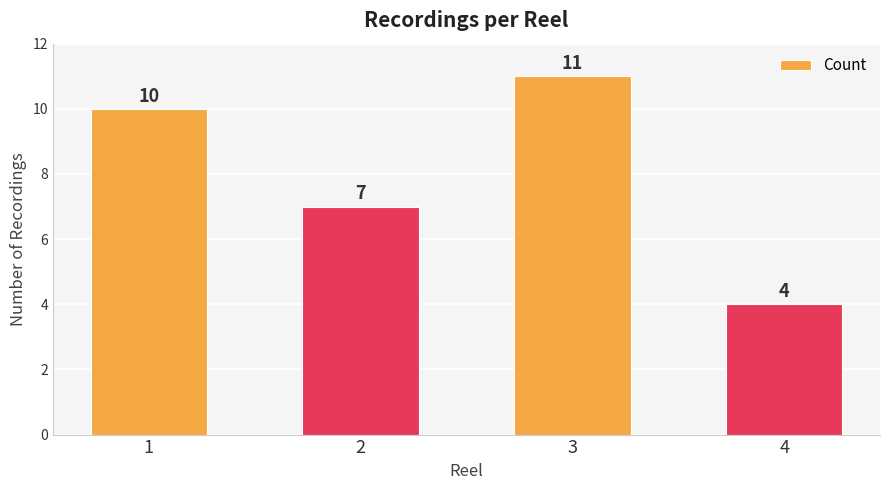

Is it true that the value at 1 is 7?

False